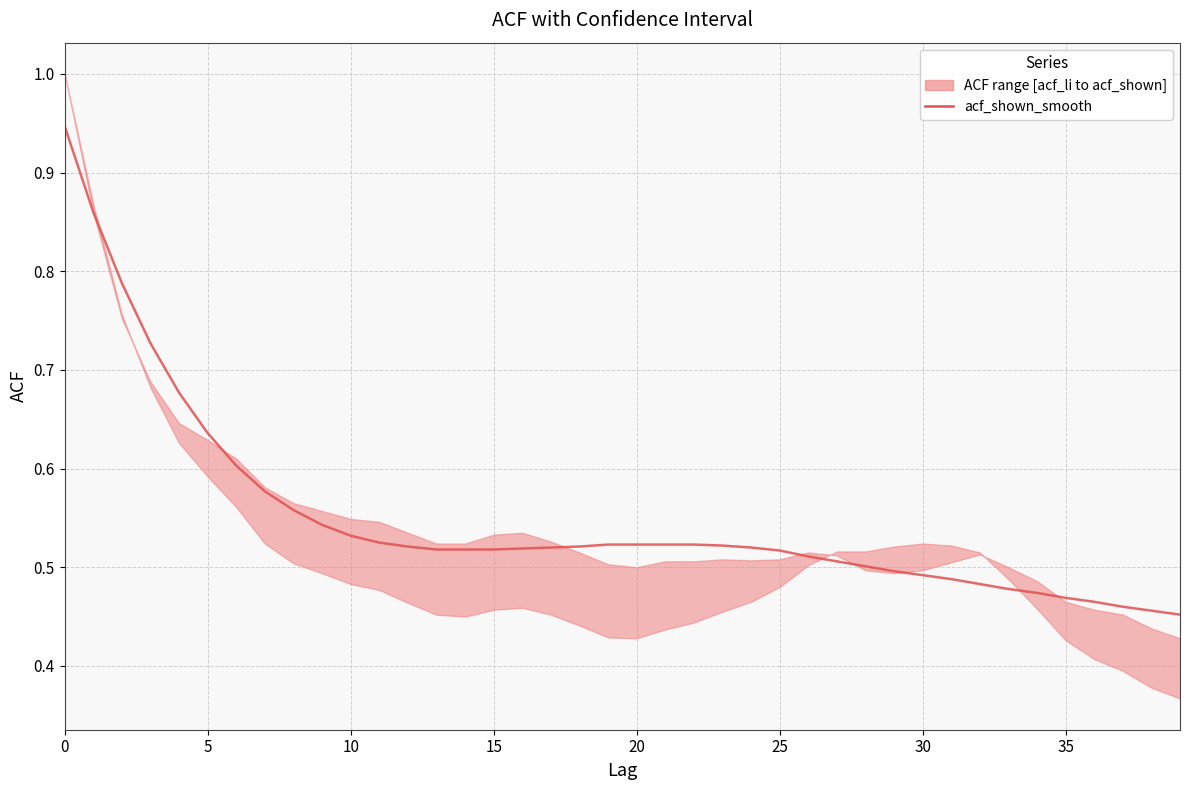

What is the value of the 40th point from the left?

0.5